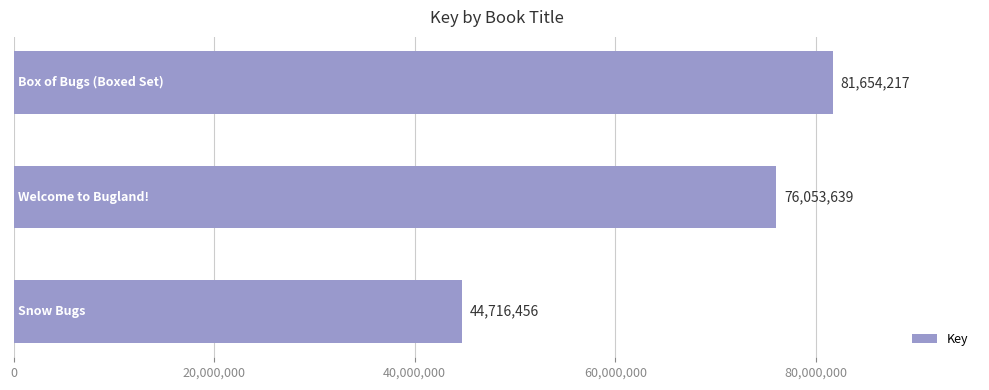

What is the smallest value displayed?

44716456